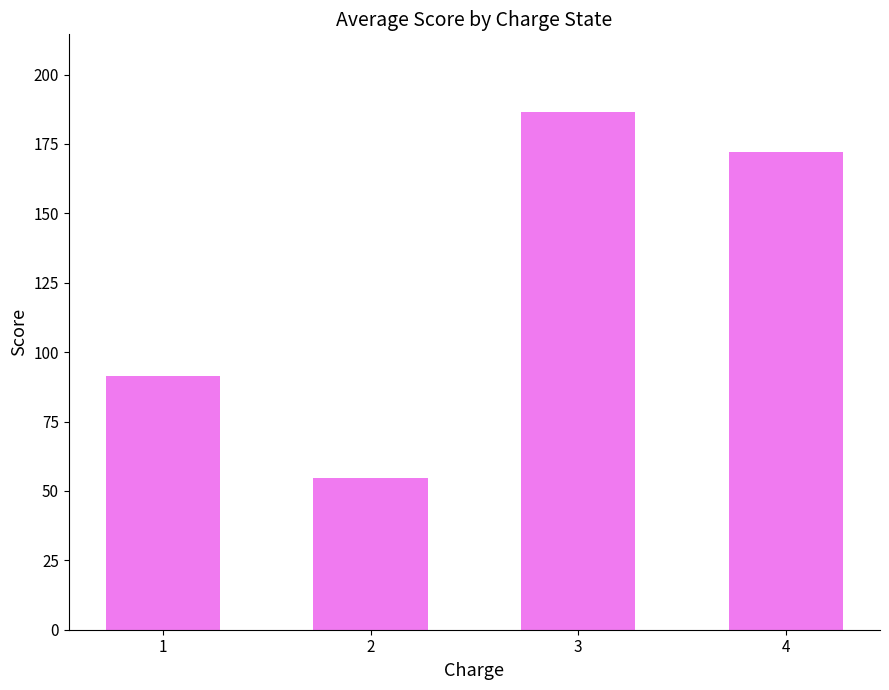

What is the average value?

126.1